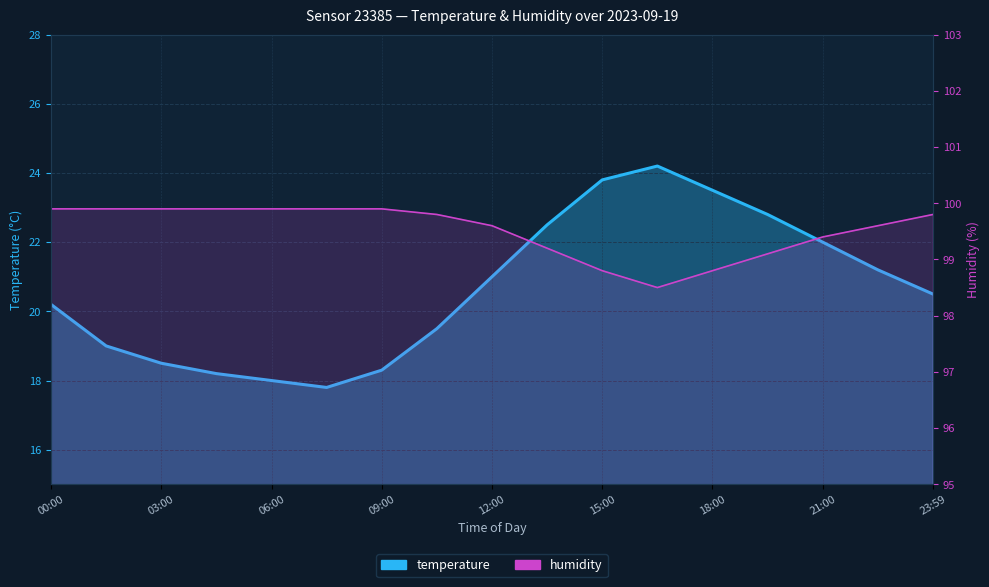

Which series has the largest range (max minus min)?

temperature_line